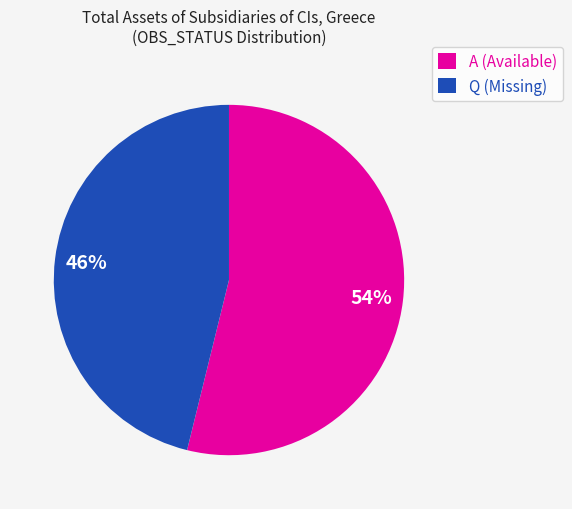

Is there a majority slice in this chart?

Yes